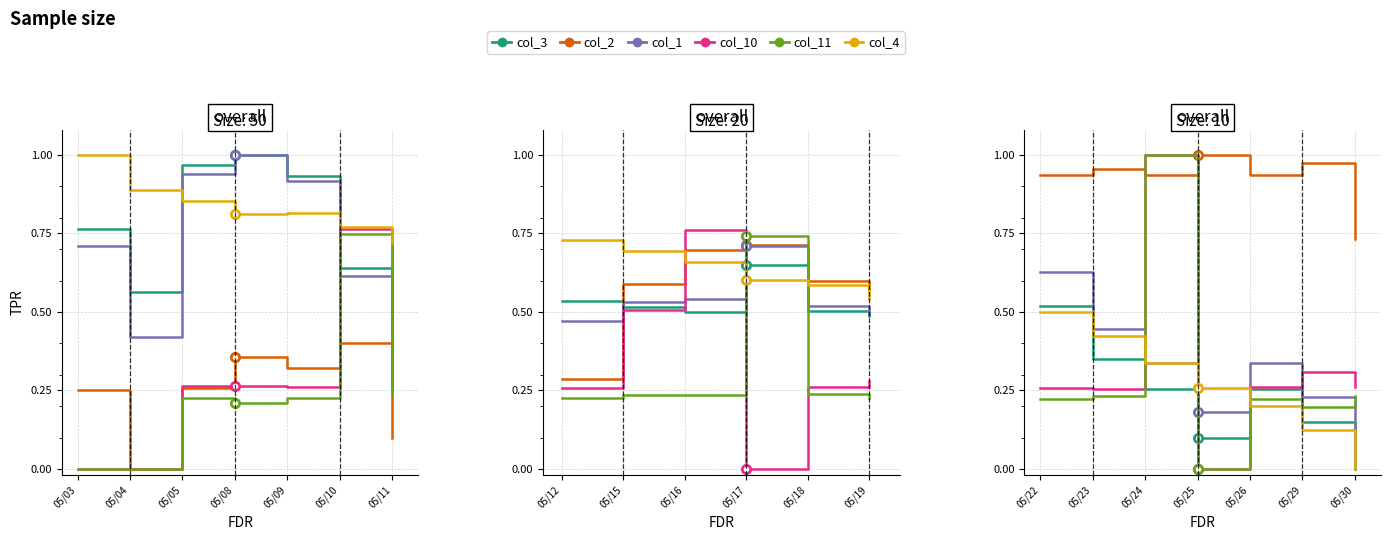

Which series ends up on top after the final intersection of col_10 and col_2?

col_2